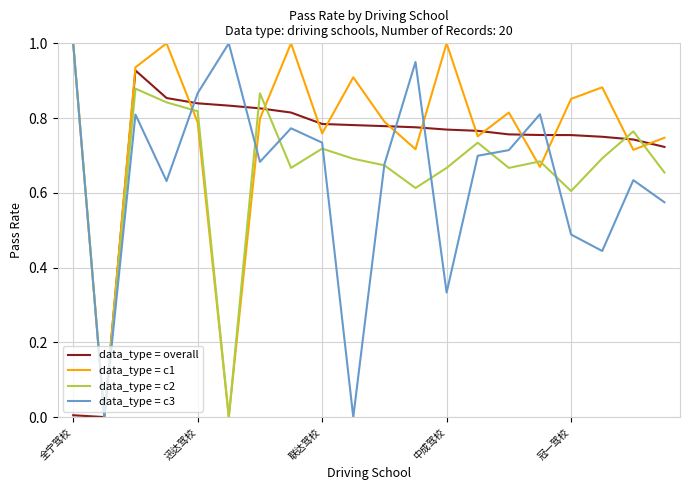

Which series ends up on top after the final intersection of data_type = c3 and data_type = c1?

data_type = c1